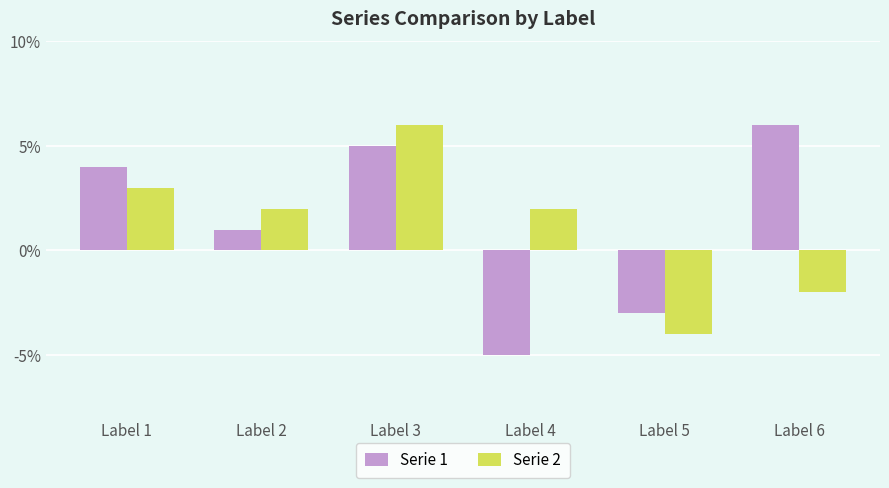

How many bars are there in total?

12